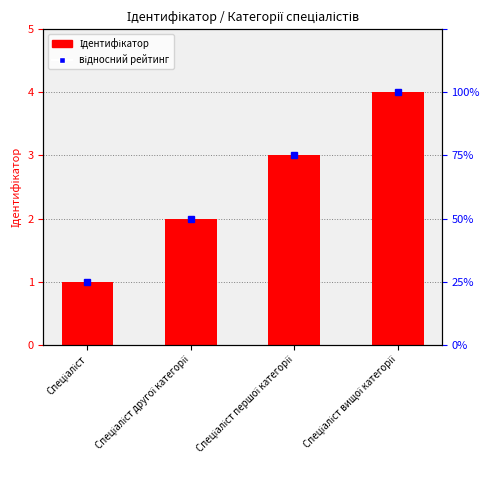

Does the chart contain stacked bars?

No